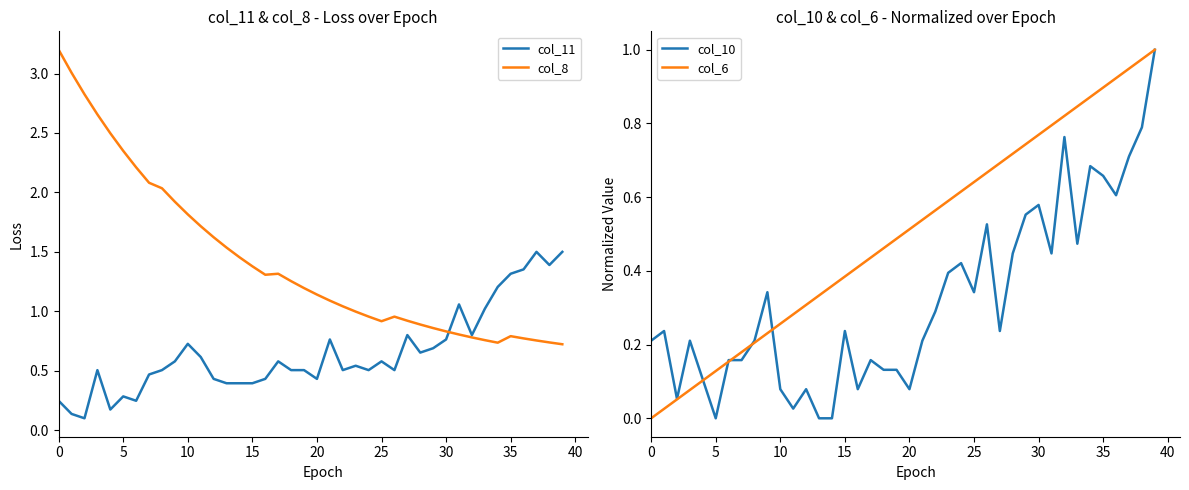

How many intersections are there between col_11 and col_8?

1